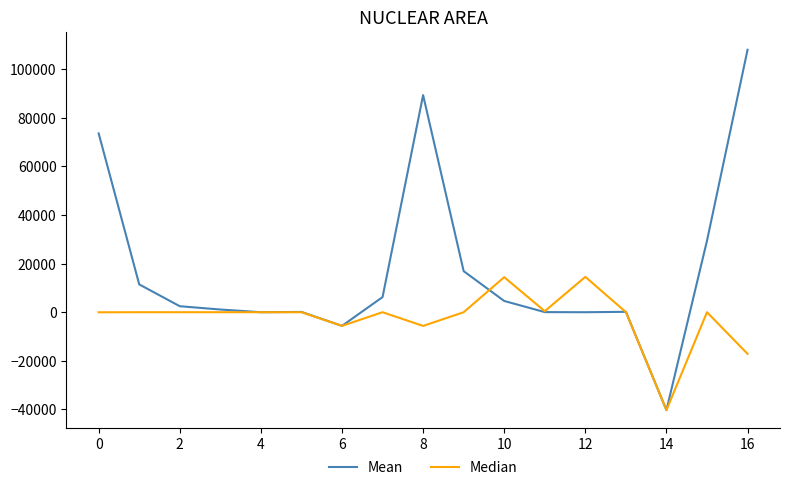

Which series has the largest total across all categories?

Mean